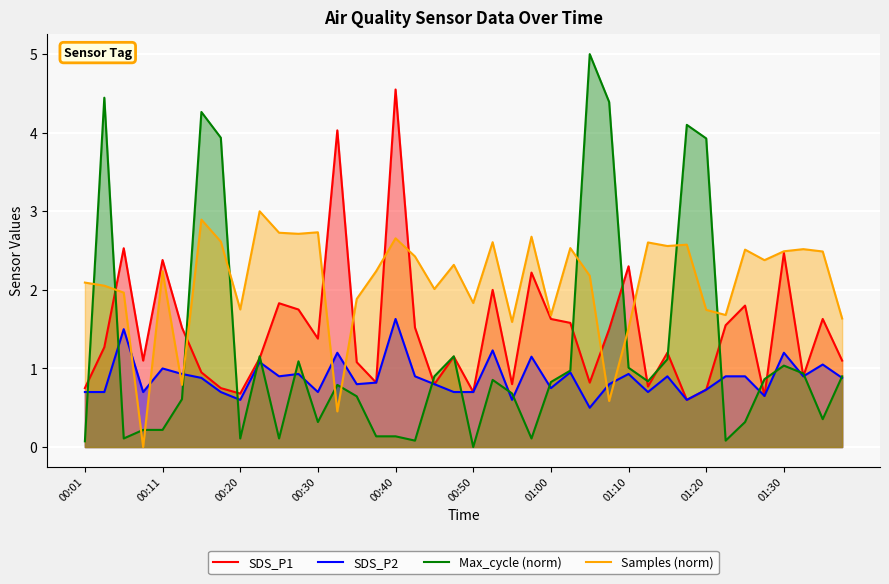

Which series has the largest total across all categories?

Samples (norm)